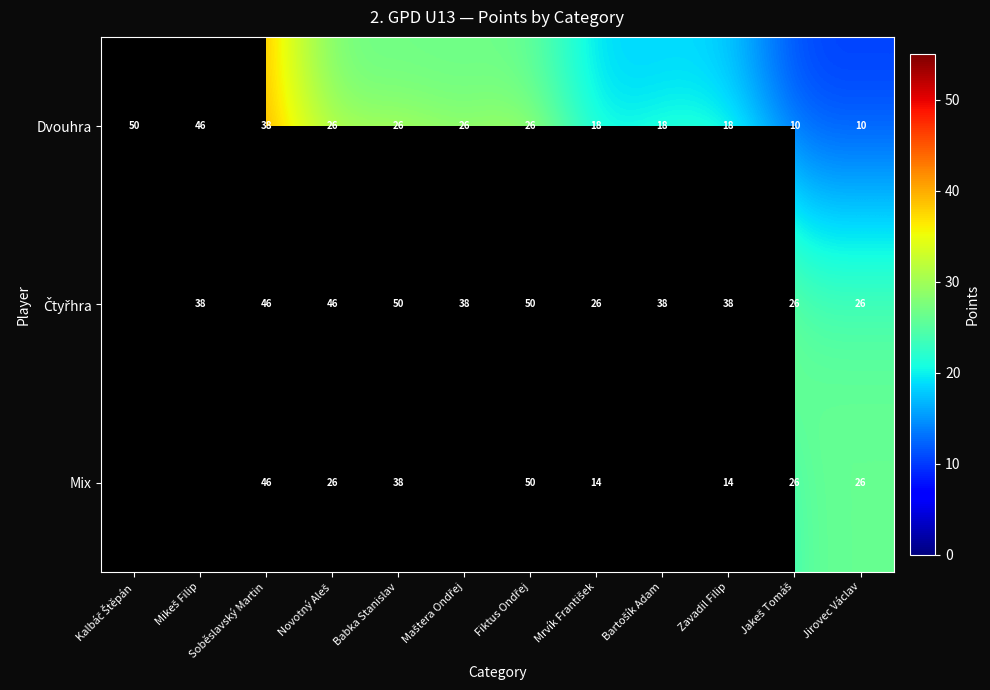

What is the maximum value for Dvouhra?

50